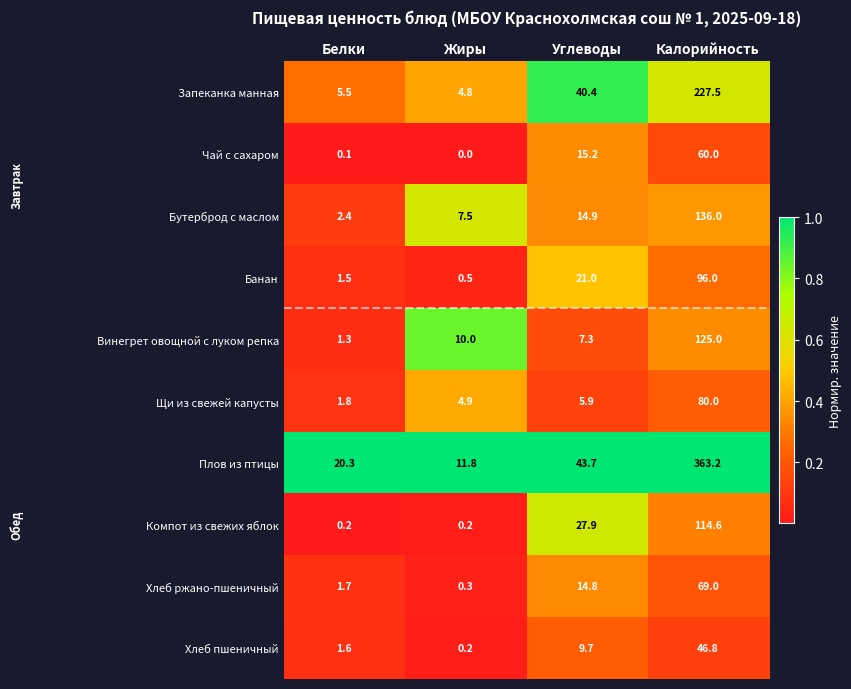

True or false: Щи из свежей капусты has a value of 80.0 at Калорийность.

True